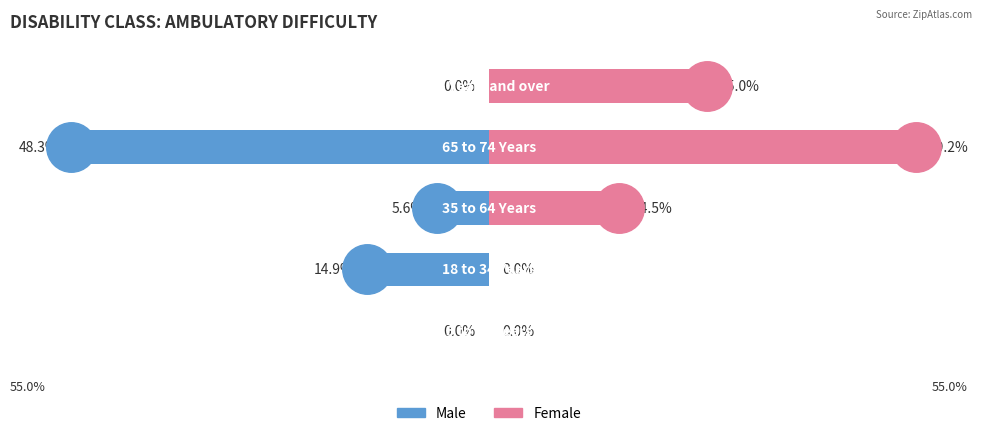

How many series are shown in this chart?

2